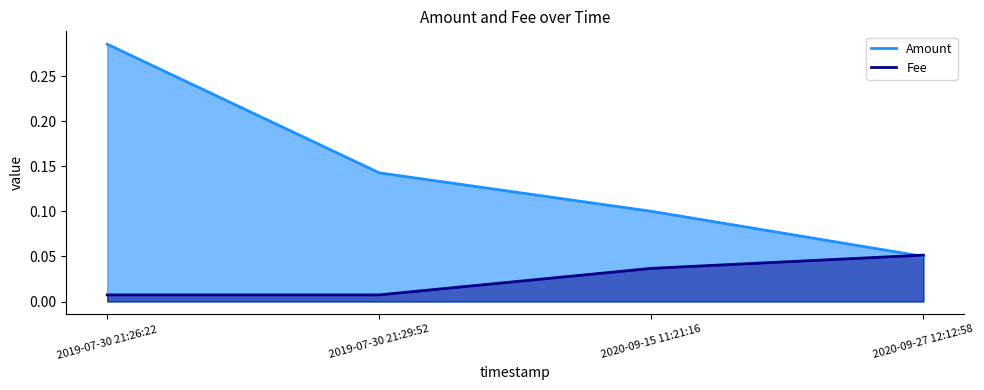

Is it true that Fee equals 0.0 at 2019-07-30 21:26:22?

True